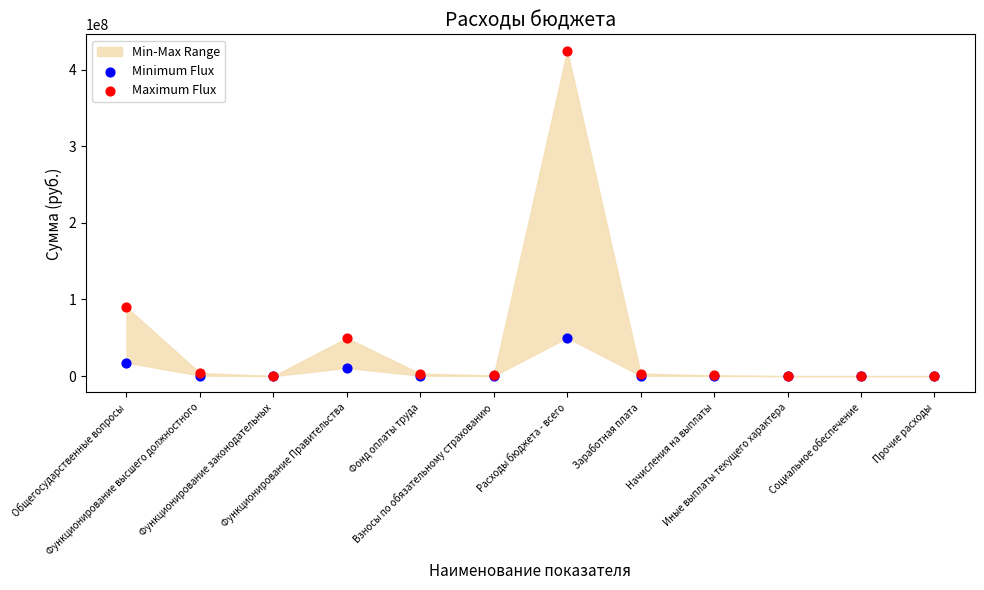

Which series has the widest spread of Y values?

Maximum Flux